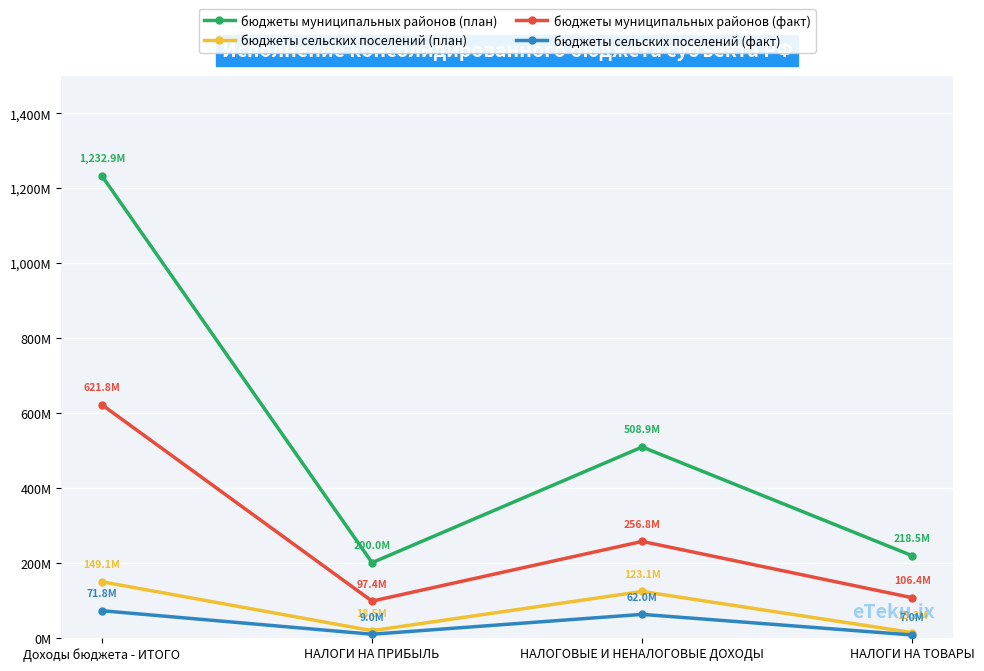

What are all the series names shown in the legend?

бюджеты муниципальных районов (план), бюджеты сельских поселений (план), бюджеты муниципальных районов (факт), бюджеты сельских поселений (факт)